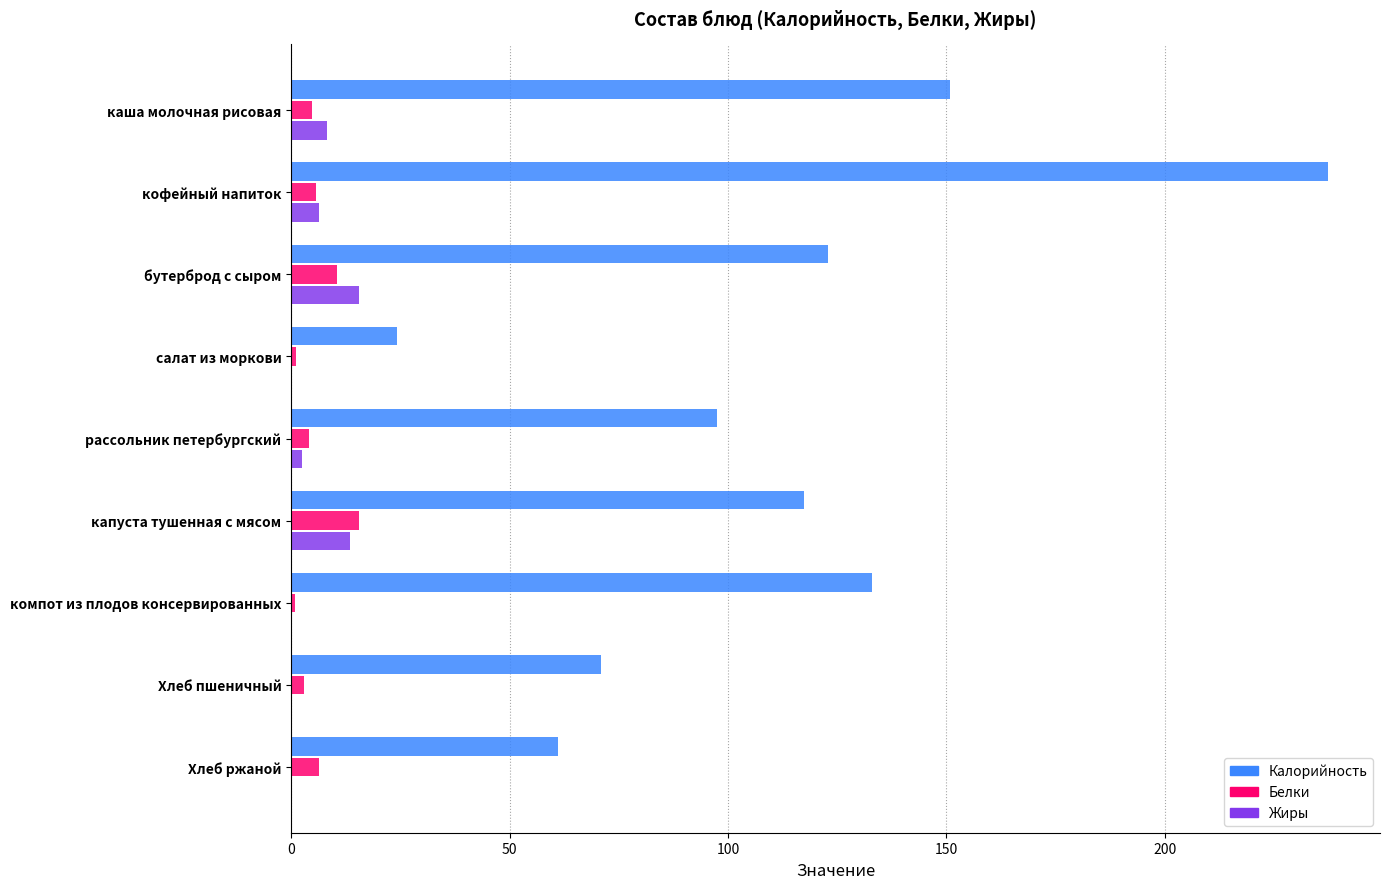

What is the maximum value for Белки?

15.6